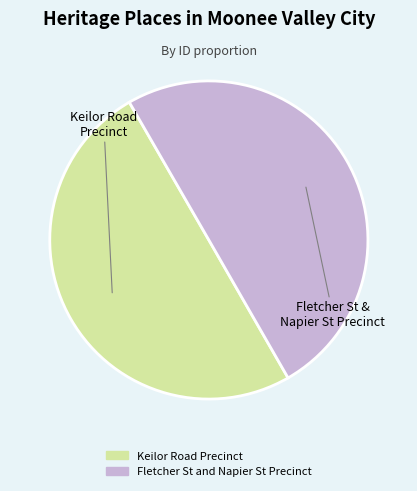

Is it true that Keilor Road Precinct is 50% of the pie?

True